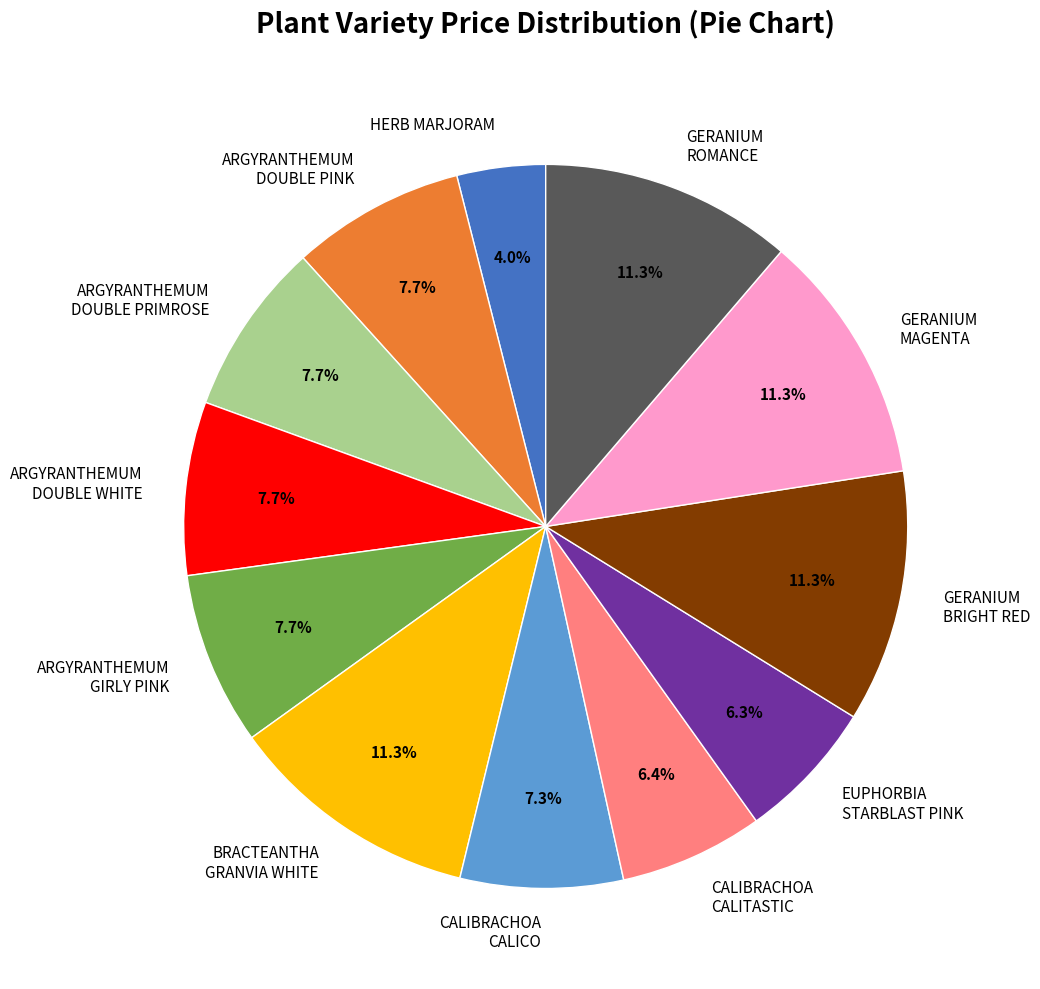

Combined, do GERANIUM ROMANCE and ARGYRANTHEMUM GIRLY PINK account for over 50%?

No